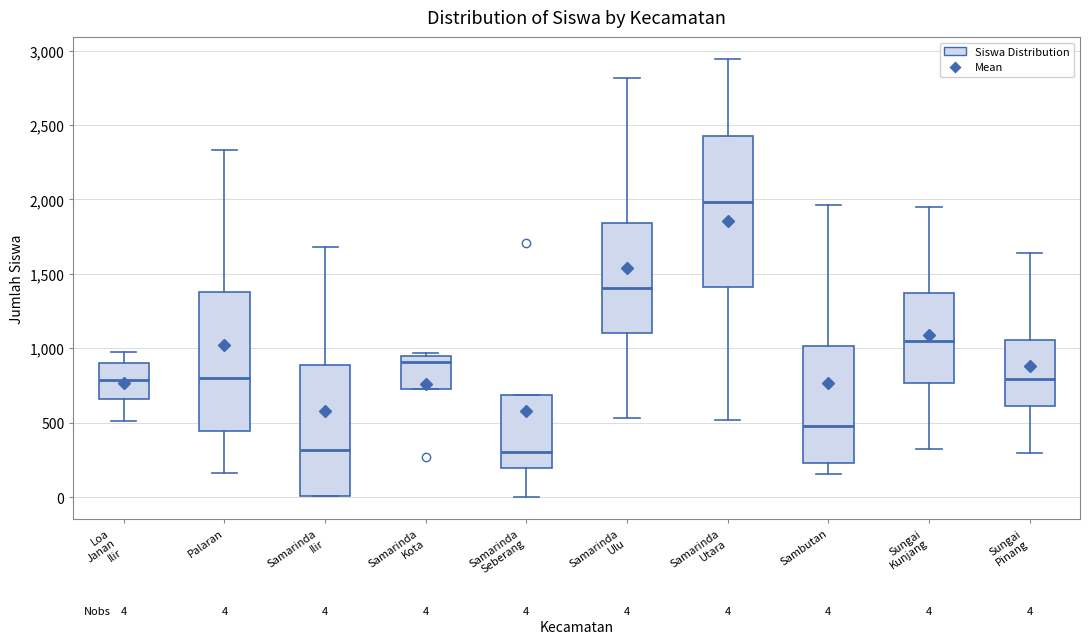

Which box has the highest median line?

Samarinda Utara